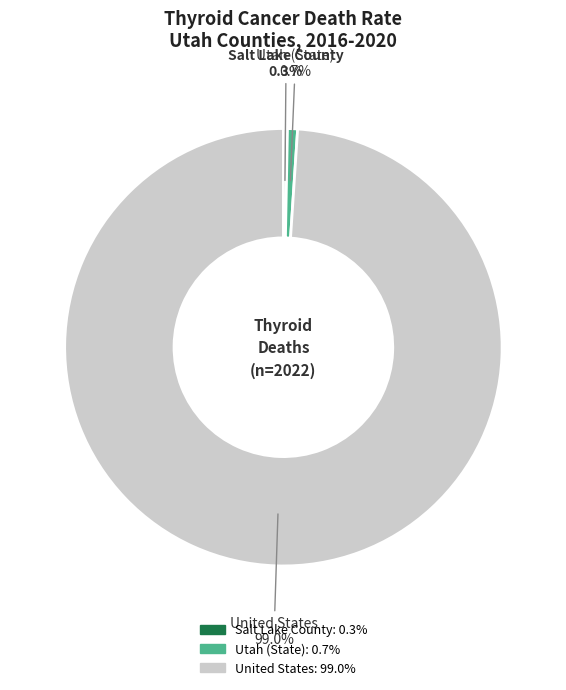

Is there any slice that represents more than half of the pie?

Yes